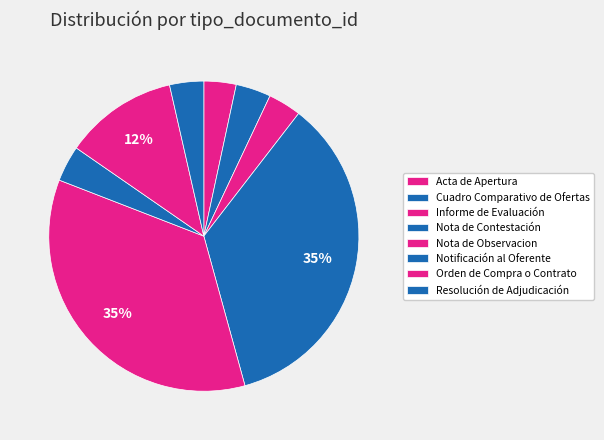

How much of the chart is everything except Cuadro Comparativo de Ofertas?

96.3%